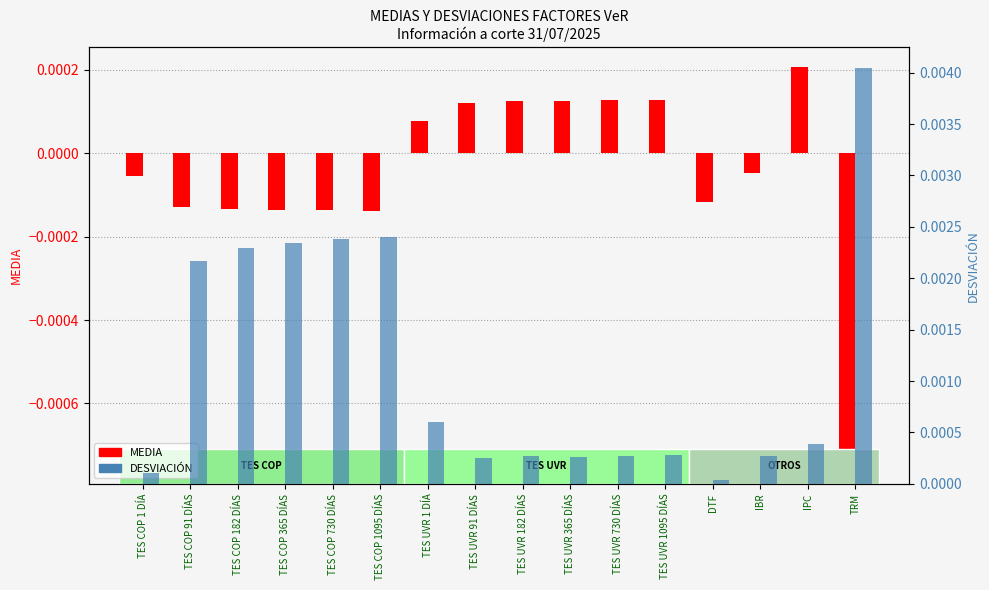

Is it true that MEDIA equals 0.0 at TES UVR 1095 DÍAS?

False